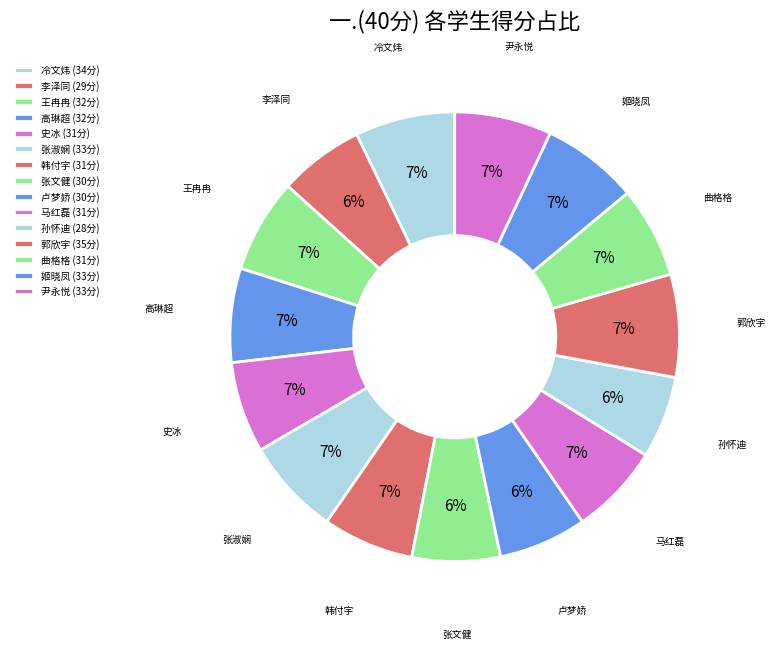

To the nearest percent, what is the difference between the 李泽同 and 高琳超 slice percentages?

1%